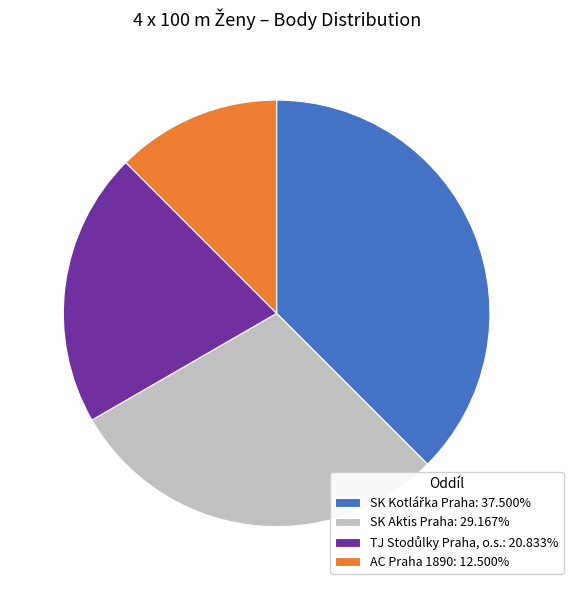

Does any single category account for the majority?

No